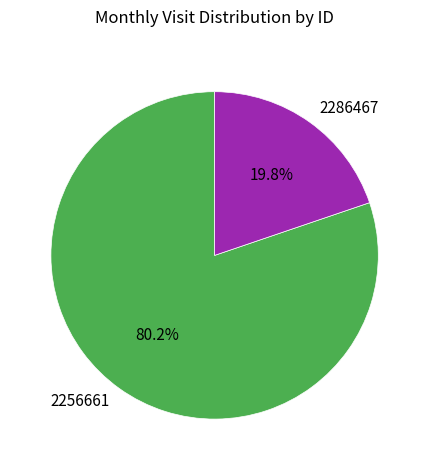

True or false: 2256661 accounts for 90% of the total.

False